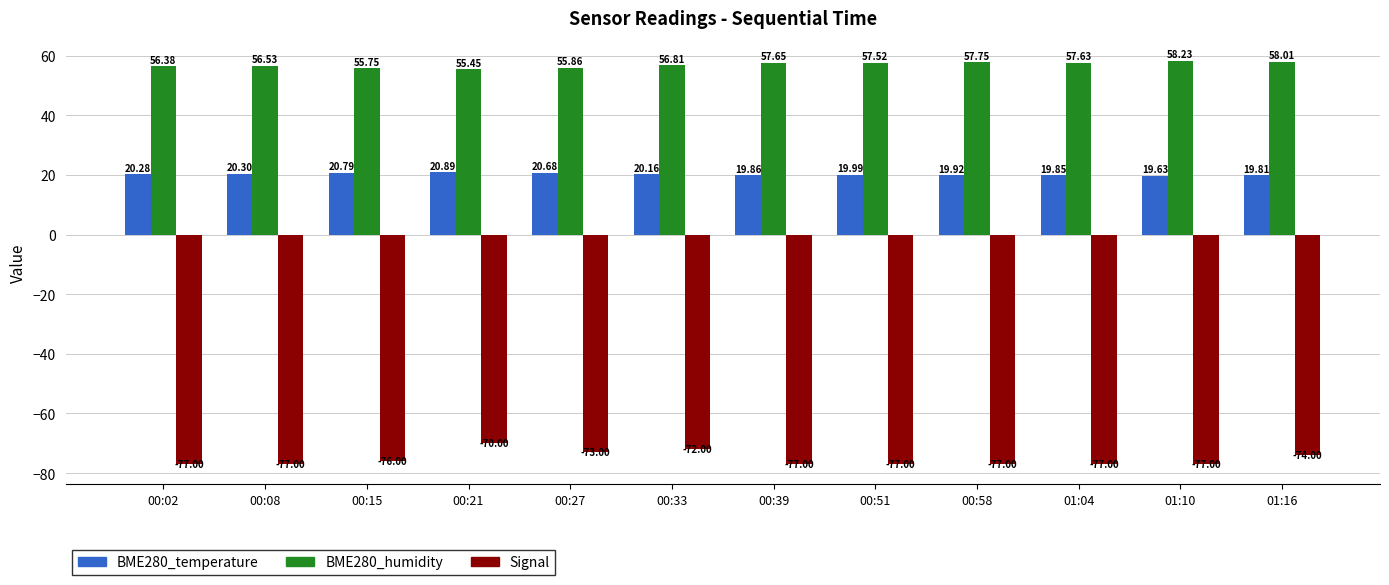

What are all the series names shown in the legend?

BME280_temperature, BME280_humidity, Signal